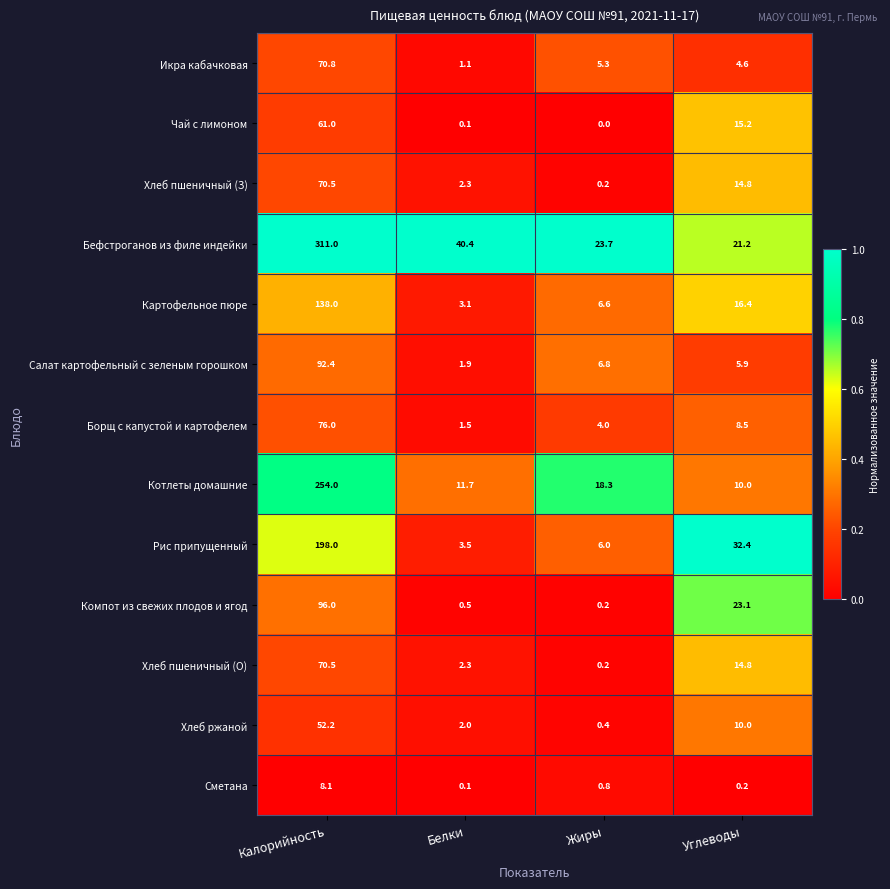

The Салат картофельный с зеленым горошком series shows 1.9 at Белки. True or false?

True